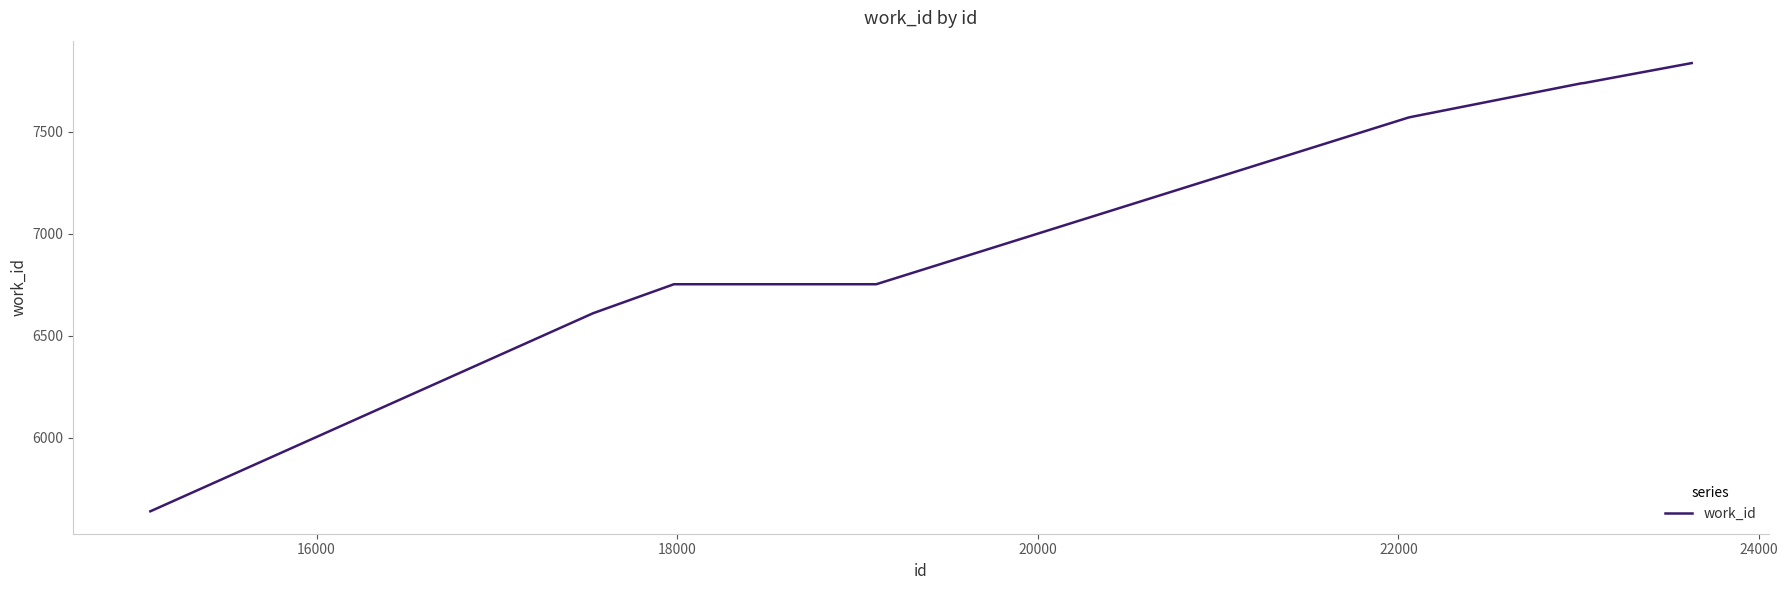

What is the difference between the maximum and minimum values?

2197